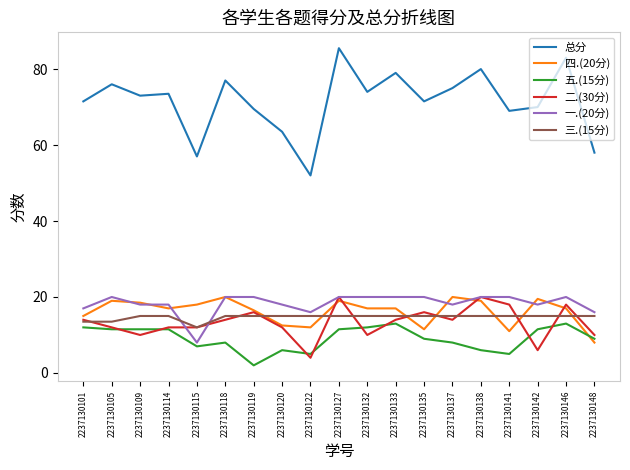

Is it true that 一.(20分) equals 20.0 at 2237130119?

True